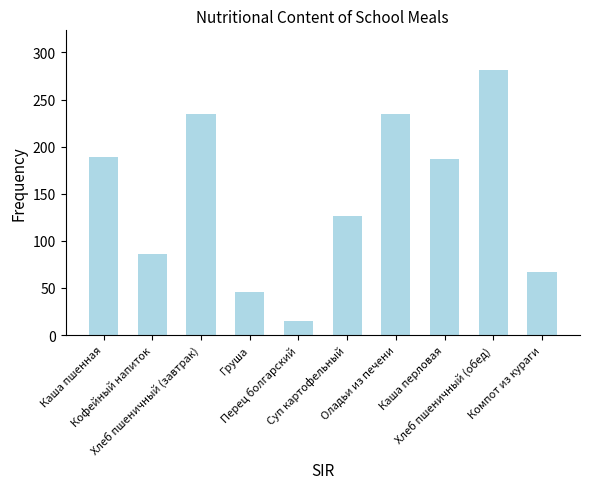

Which label corresponds to the largest value in the chart?

Хлеб пшеничный (обед)